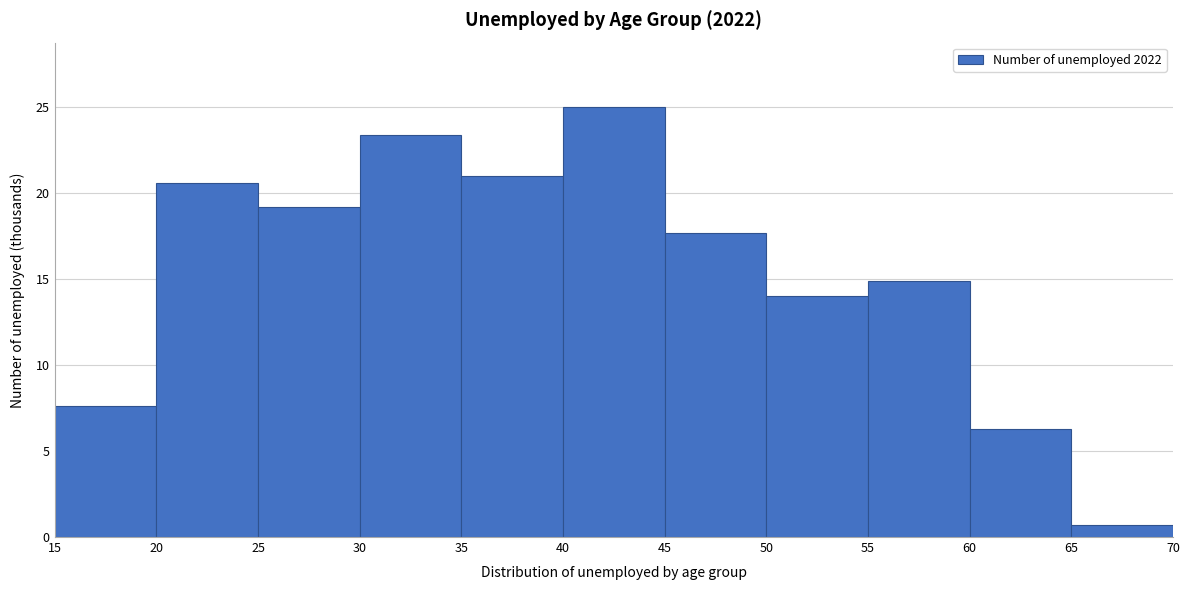

Over which range of the x-axis is the bar tallest?

40 to 45